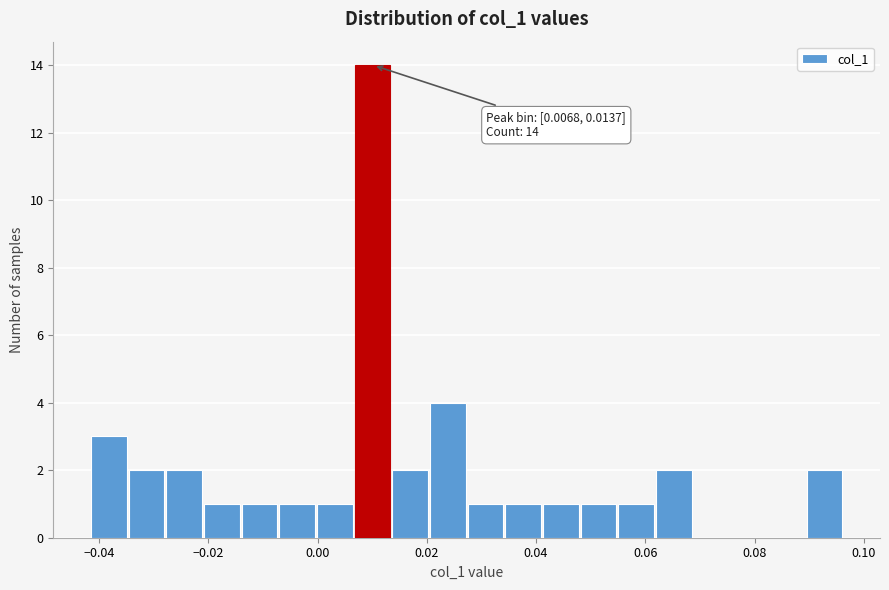

Read against the x-axis, roughly where is the centre of the tallest bar?

0.010